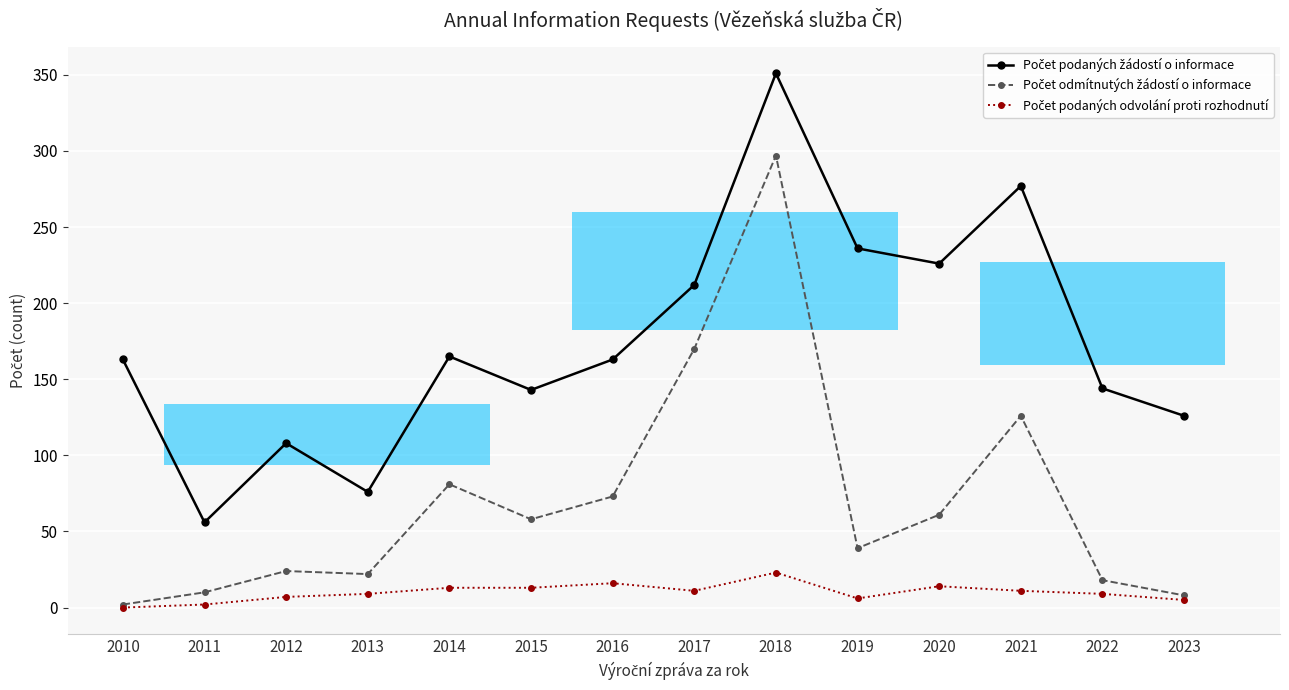

What is the value of the Počet podaných žádostí o informace bar at the 1st from the left?

163